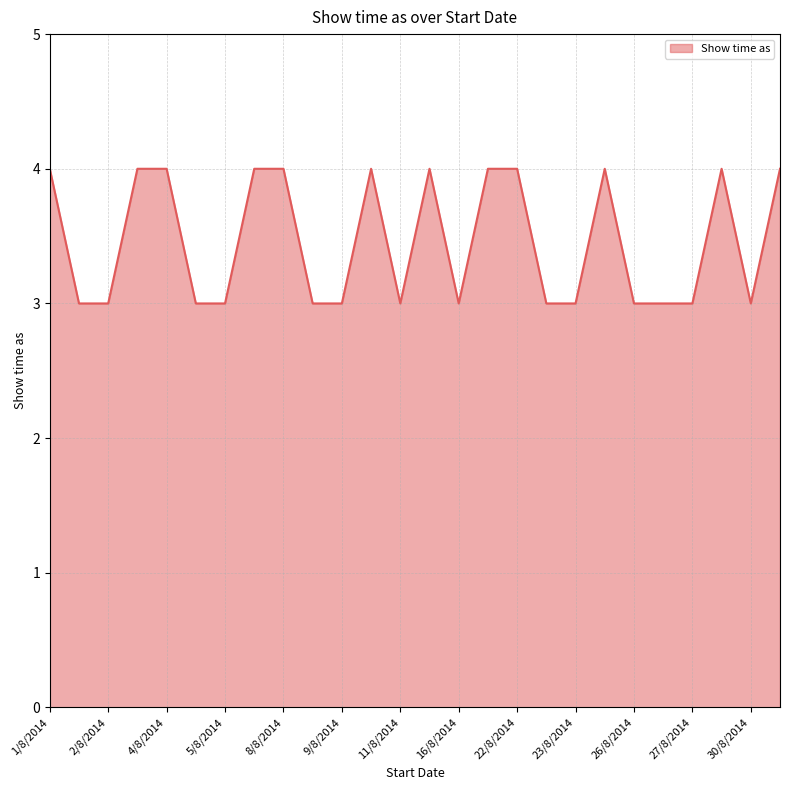

True or false: there are more than 1 points higher than both neighbors.

True